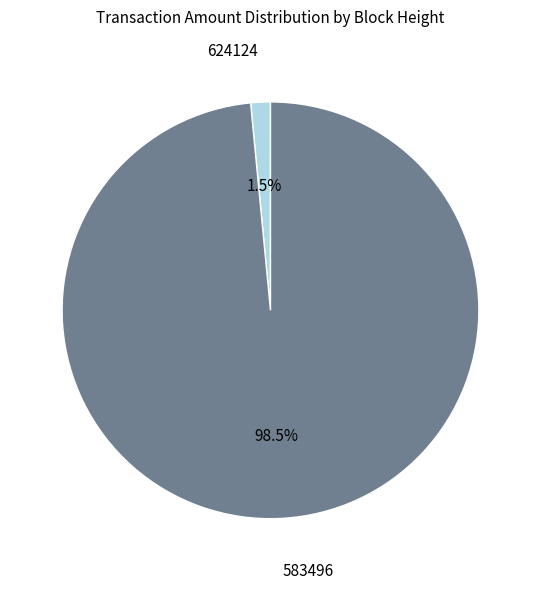

Is there a majority slice in this chart?

Yes